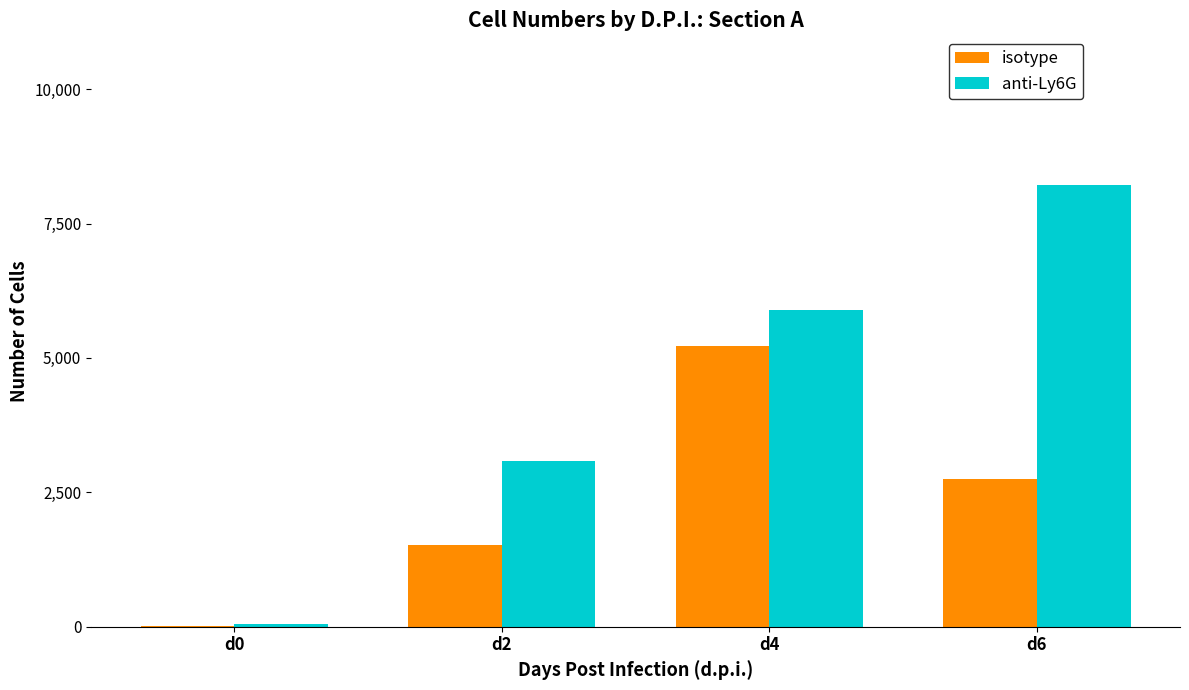

The value of isotype at d6 is 4660. True or false?

False